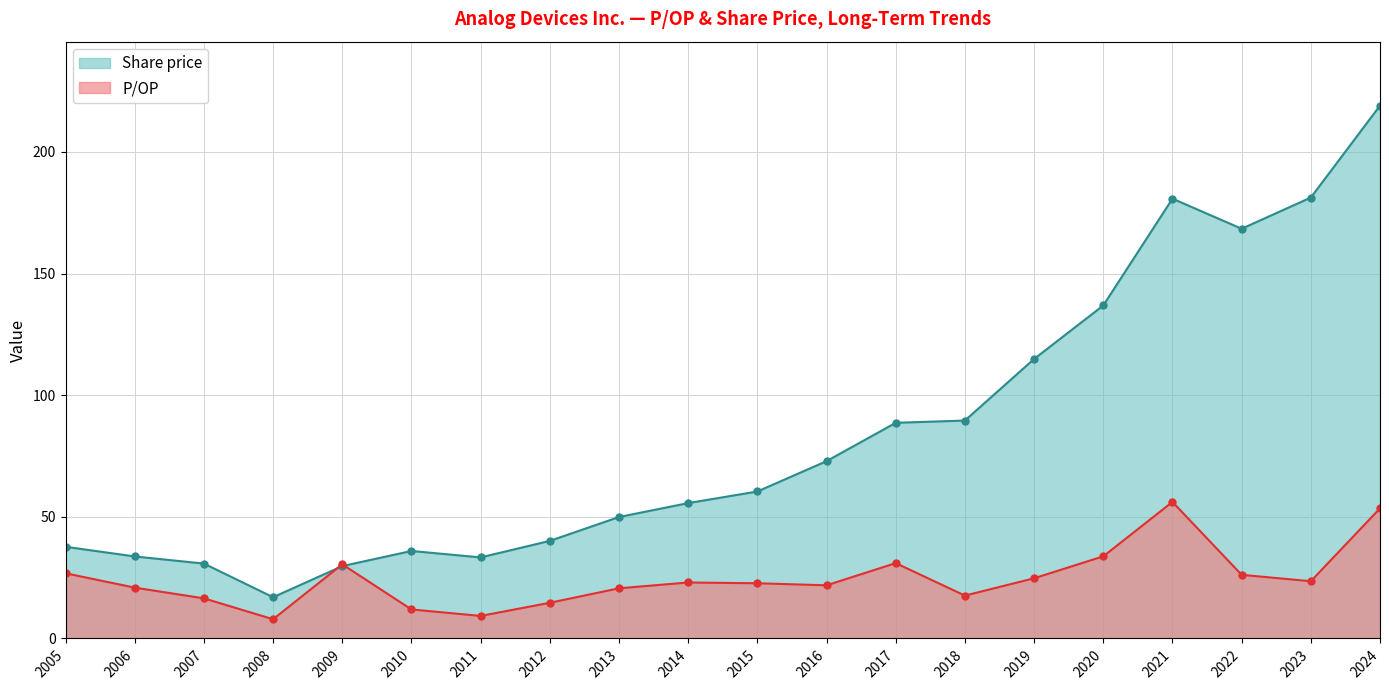

Does the chart display data point markers on the line(s)?

Yes